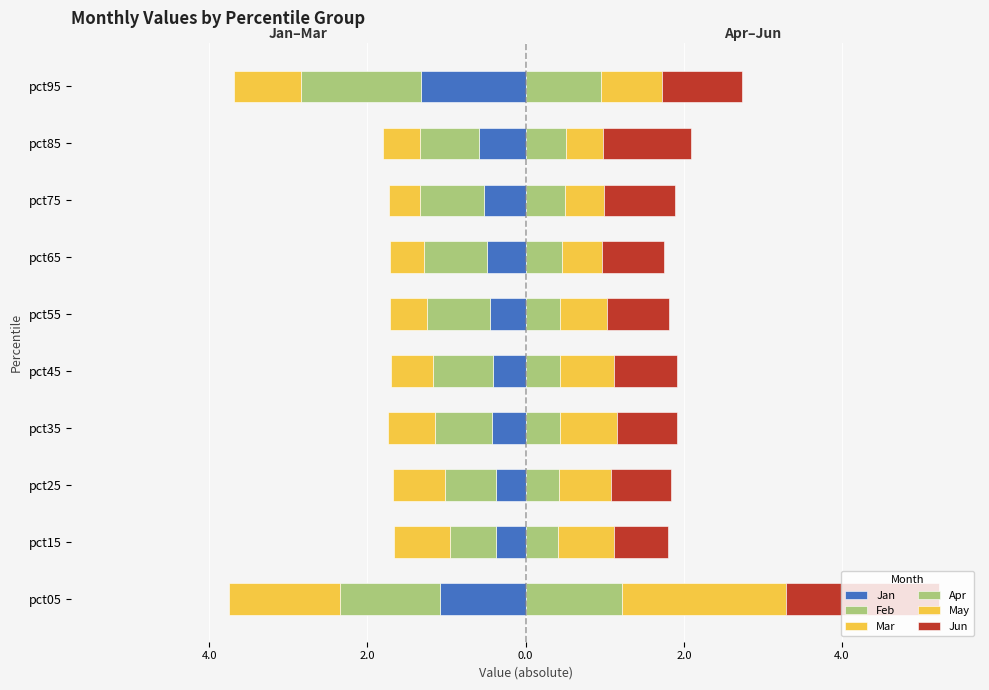

The Jun series shows 0.8 at pct25. True or false?

True